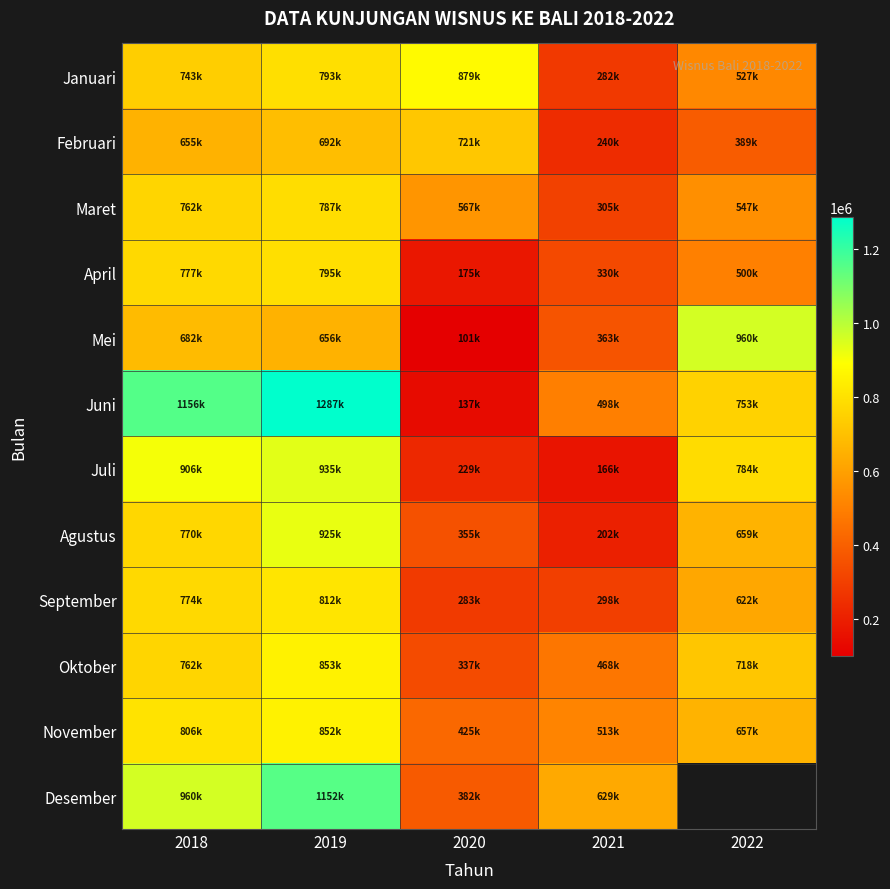

Is it true that Oktober equals 698013.9 at 2021?

False